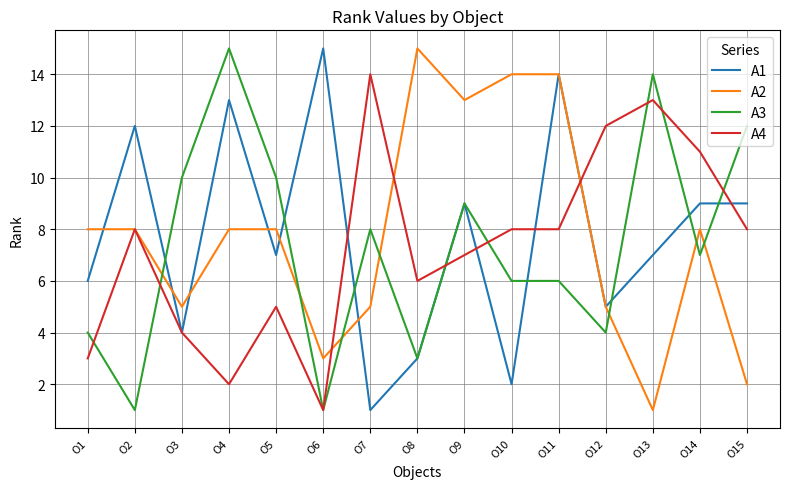

What are all the series names shown in the legend?

A1, A2, A3, A4